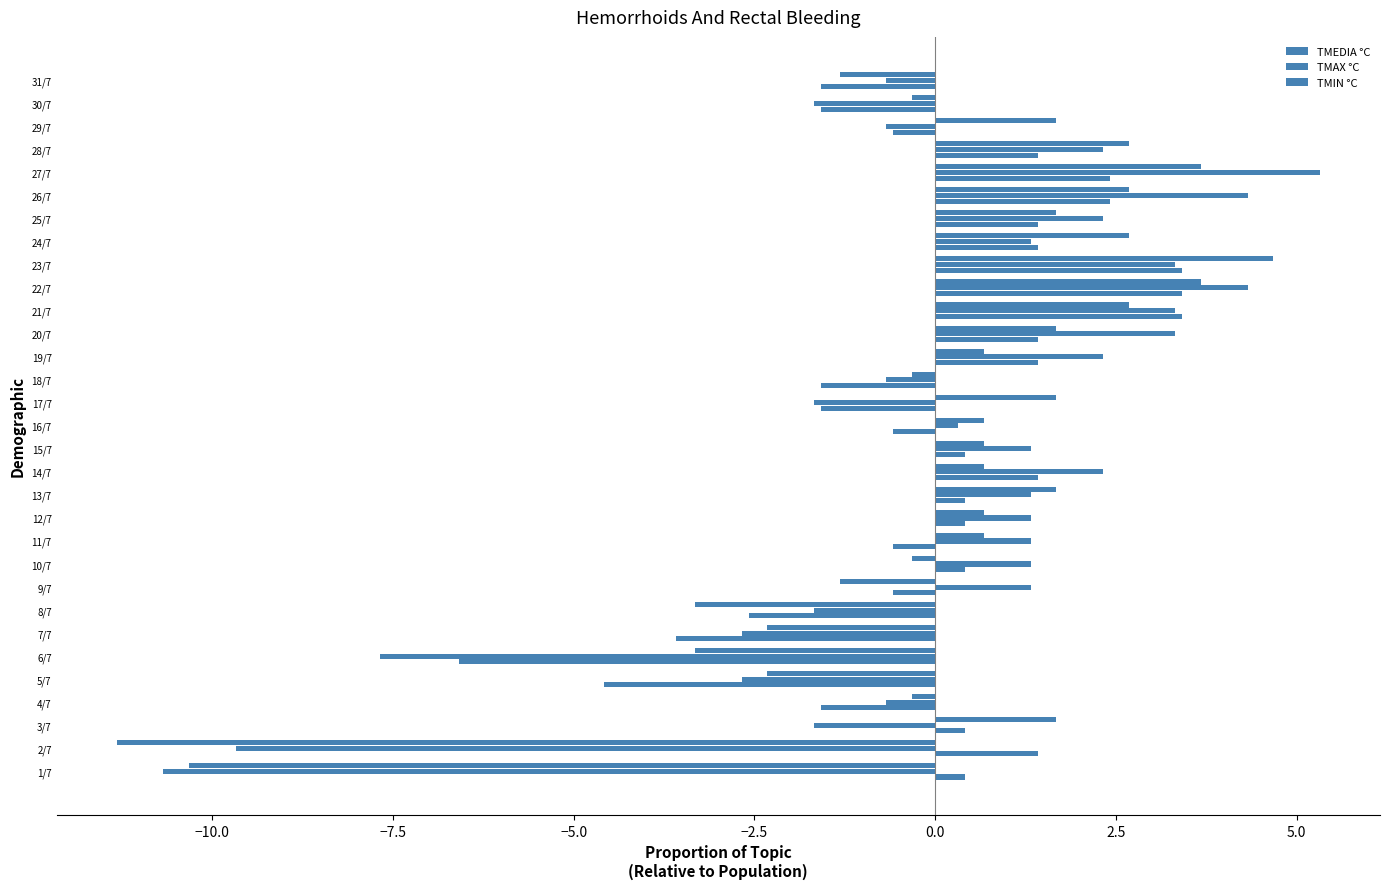

Count the number of data series in this chart.

3